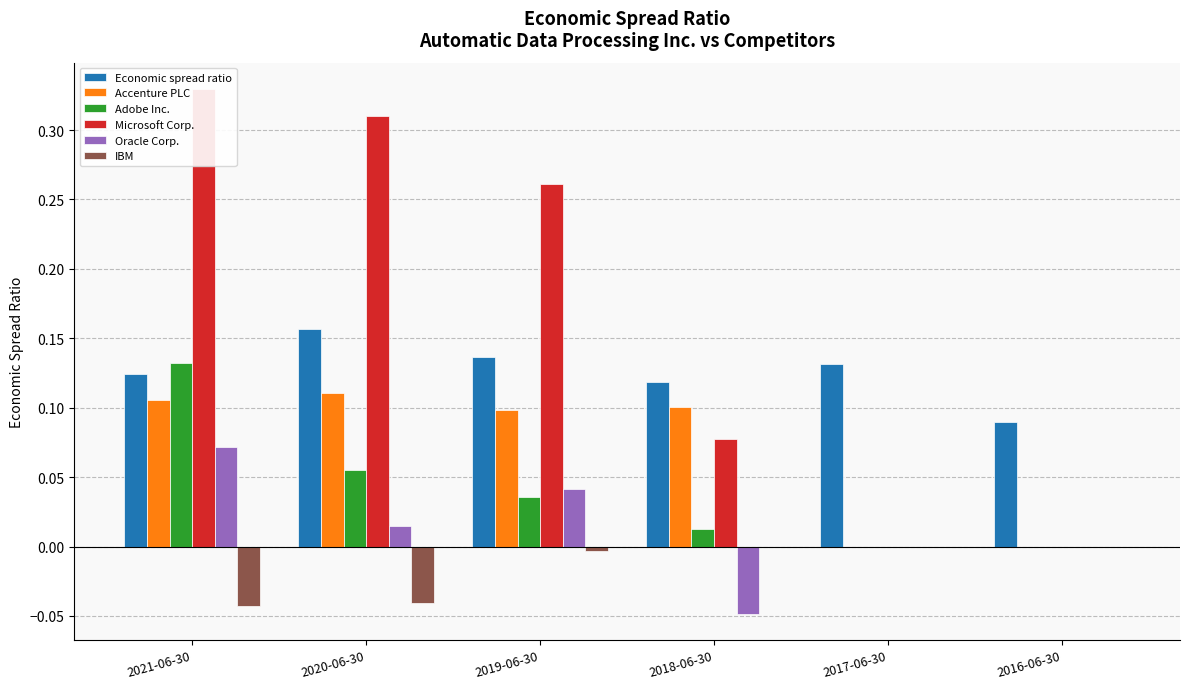

Which category has the lowest value across all series?

2018-06-30